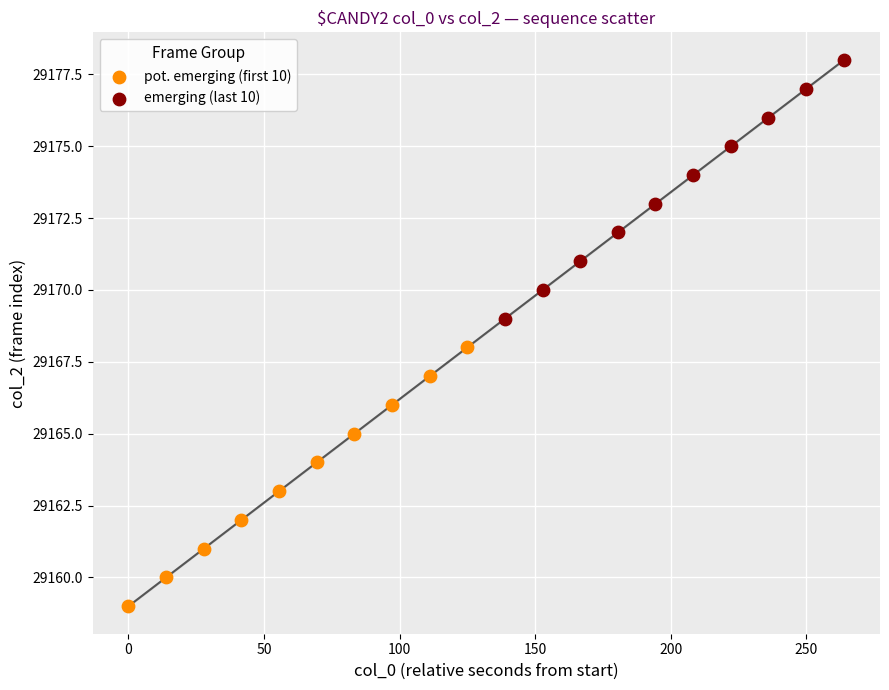

Which series reaches the minimum Y coordinate?

pot. emerging (first 10)